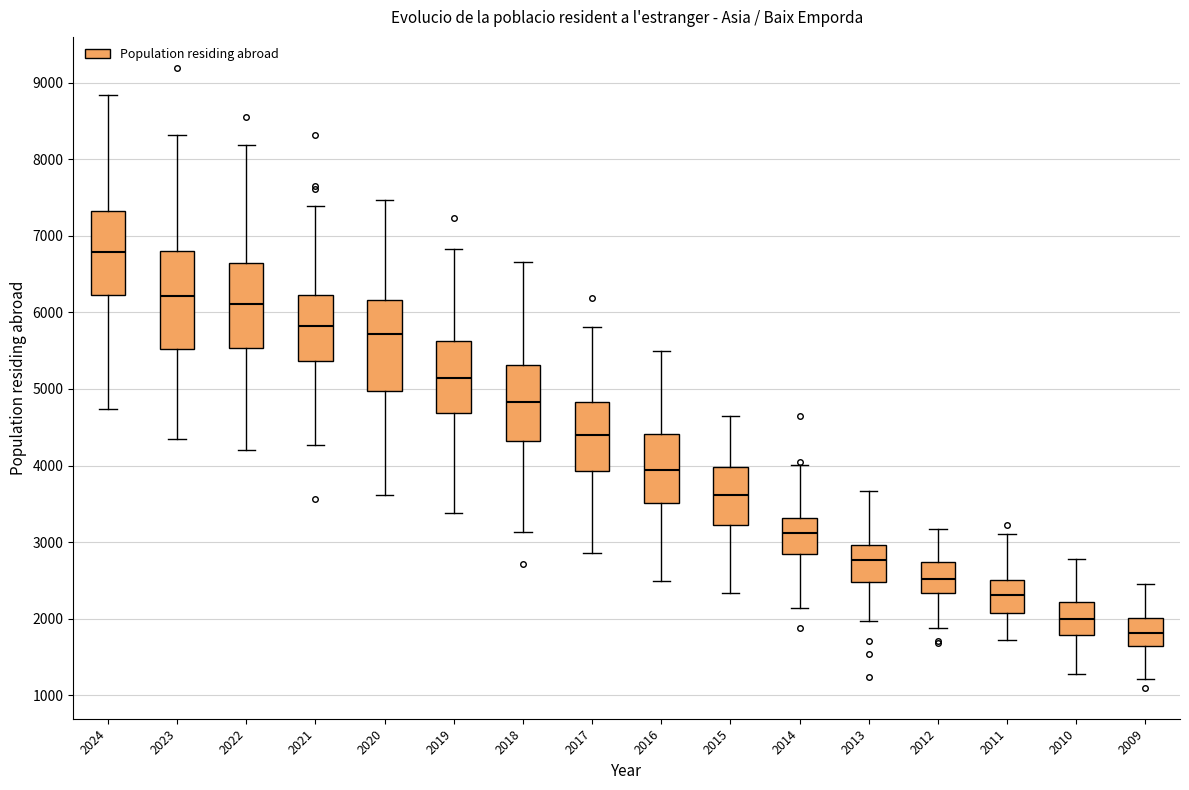

Reading left to right, read every box against the y-axis: the position of its median line, the range the box covers, and the ends of its whiskers. The values are not printed on the chart, so give them approximately, as read against the axis.

2024: median 6800, box 6200 to 7300, whiskers 4700 to 8800
2023: median 6200, box 5500 to 6800, whiskers 4400 to 8300
2022: median 6100, box 5500 to 6600, whiskers 4200 to 8200
2021: median 5800, box 5400 to 6200, whiskers 4300 to 7400
2020: median 5700, box 5000 to 6200, whiskers 3600 to 7500
2019: median 5100, box 4700 to 5600, whiskers 3400 to 6800
2018: median 4800, box 4300 to 5300, whiskers 3100 to 6700
2017: median 4400, box 3900 to 4800, whiskers 2900 to 5800
2016: median 3900, box 3500 to 4400, whiskers 2500 to 5500
2015: median 3600, box 3200 to 4000, whiskers 2300 to 4600
2014: median 3100, box 2800 to 3300, whiskers 2100 to 4000
2013: median 2800, box 2500 to 3000, whiskers 2000 to 3700
2012: median 2500, box 2300 to 2700, whiskers 1900 to 3200
2011: median 2300, box 2100 to 2500, whiskers 1700 to 3100
2010: median 2000, box 1800 to 2200, whiskers 1300 to 2800
2009: median 1800, box 1600 to 2000, whiskers 1200 to 2400